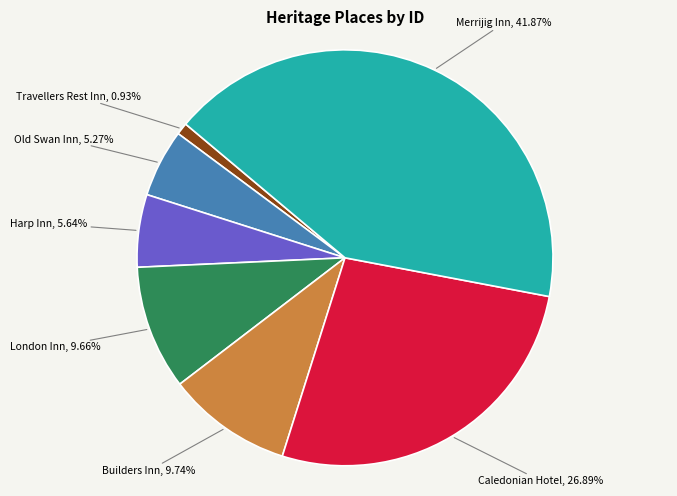

Is there a majority slice in this chart?

No